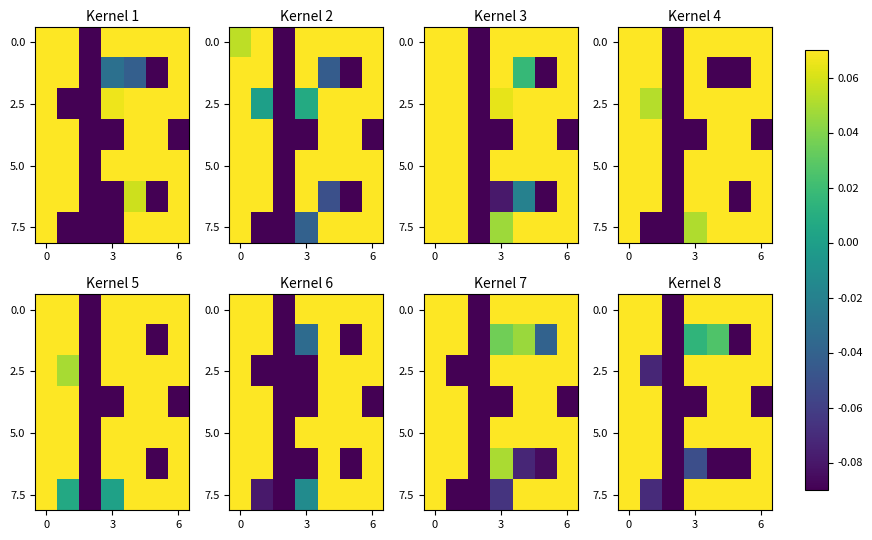

At how many categories does at least one series exceed -6?

7